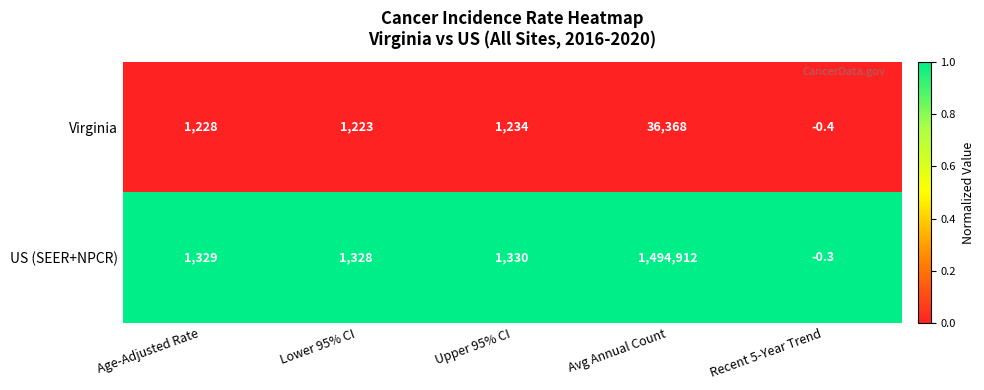

List the series in order of their overall mean, lowest first.

Virginia, US (SEER+NPCR)